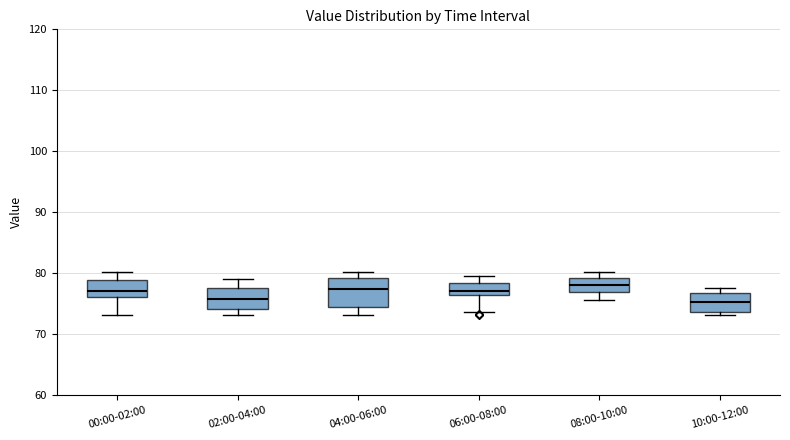

Reading left to right, transcribe this box plot: for each box, give where its median line is, the range the box spans, and where its two whiskers end, as read against the y-axis. The values are not printed on the chart, so give them approximately, as read against the axis.

00:00-02:00: median 77, box 76 to 79, whiskers 73 to 80
02:00-04:00: median 76, box 74 to 78, whiskers 73 to 79
04:00-06:00: median 77, box 75 to 79, whiskers 73 to 80
06:00-08:00: median 77, box 76 to 78, whiskers 74 to 80
08:00-10:00: median 78, box 77 to 79, whiskers 76 to 80
10:00-12:00: median 75, box 74 to 77, whiskers 73 to 78